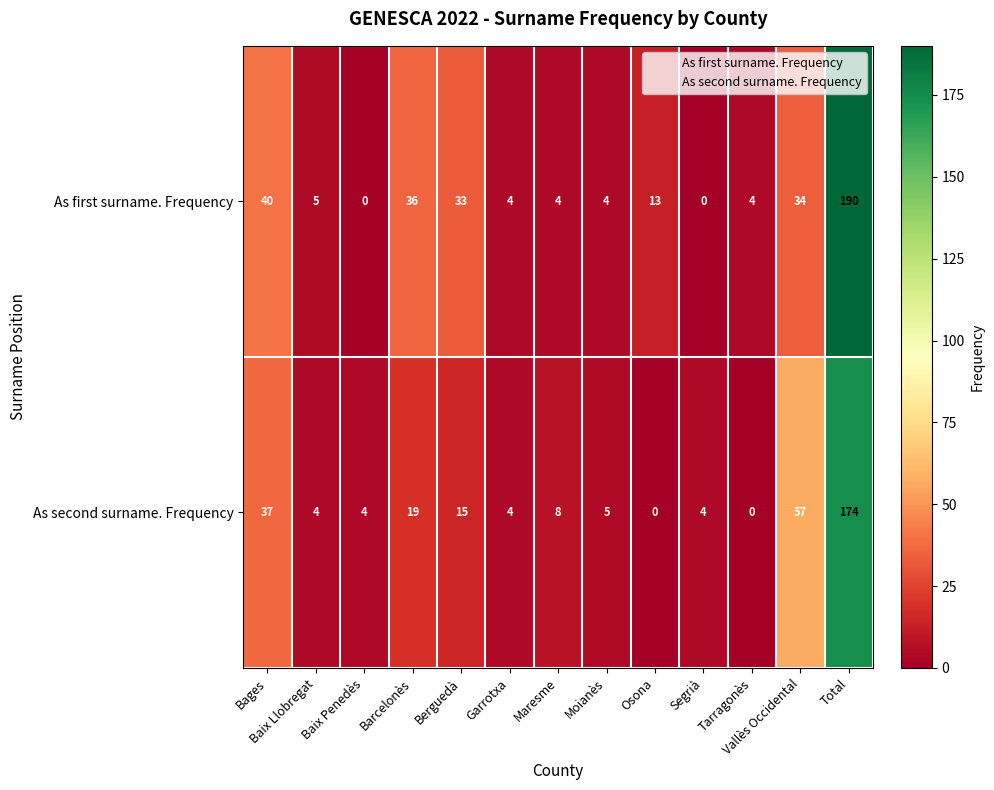

Which series has the largest range (max minus min)?

As first surname. Frequency